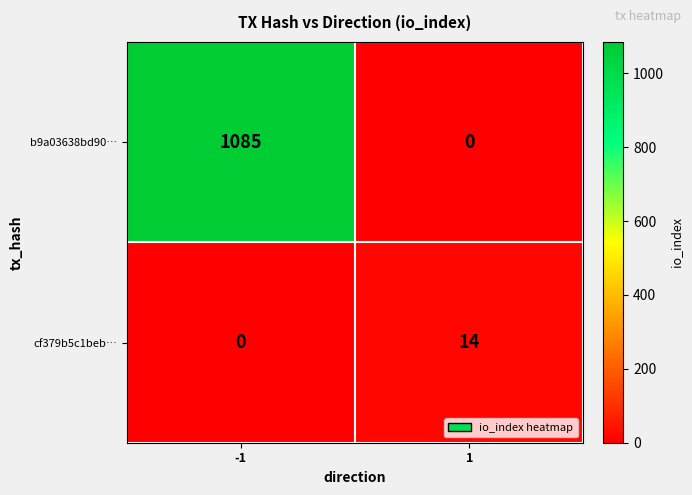

Which series changed the most between -1 and 1?

b9a03638bd90…